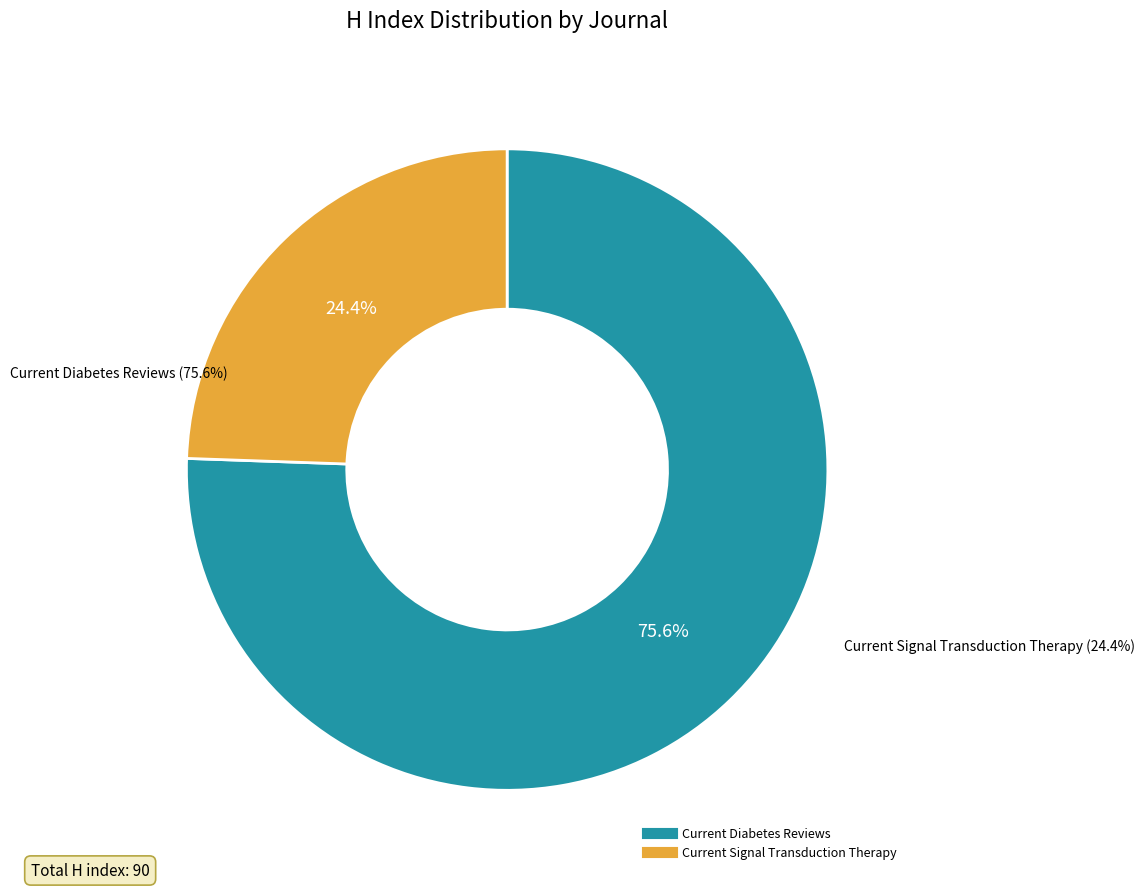

What is the ratio of the value at Current Signal Transduction Therapy to the value at Current Diabetes Reviews?

0.3